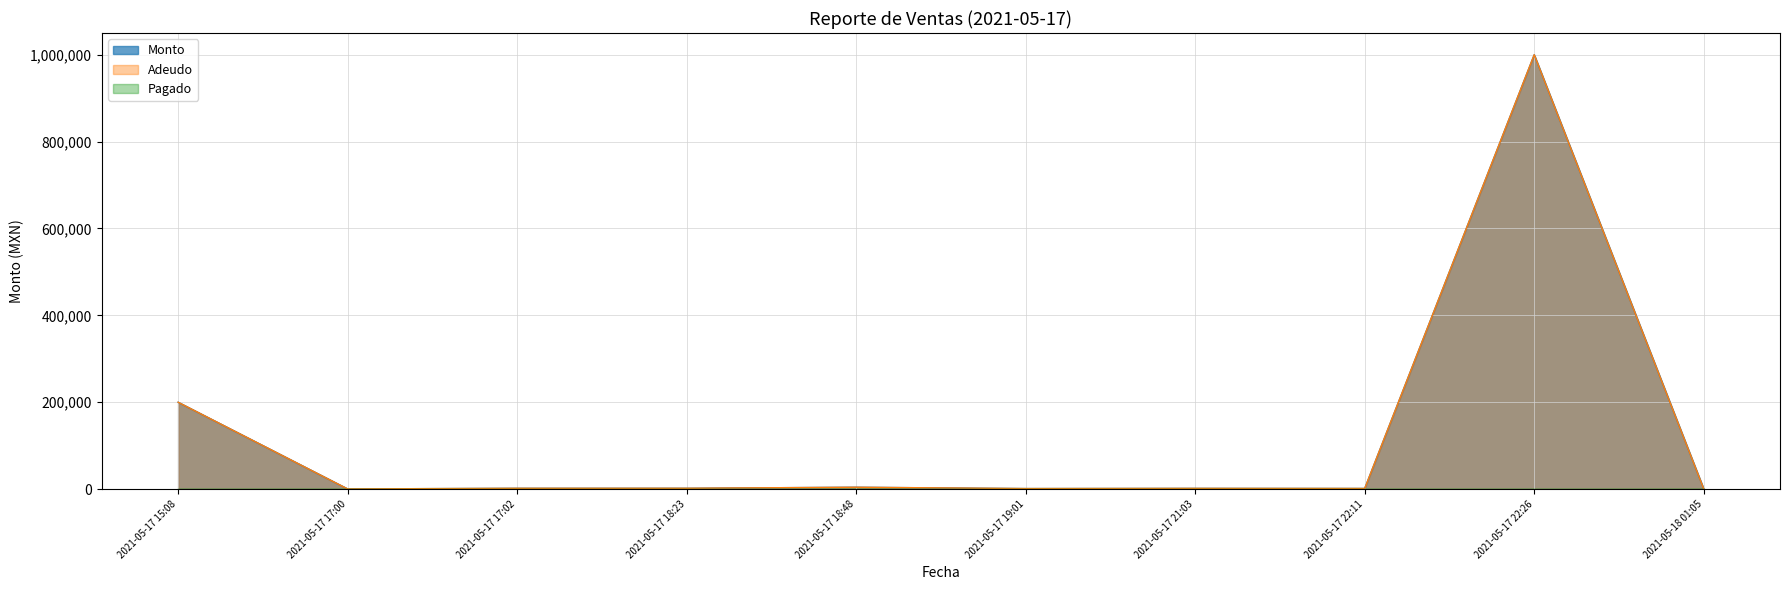

Where does the Adeudo series first go above 1890?

2021-05-17 15:08